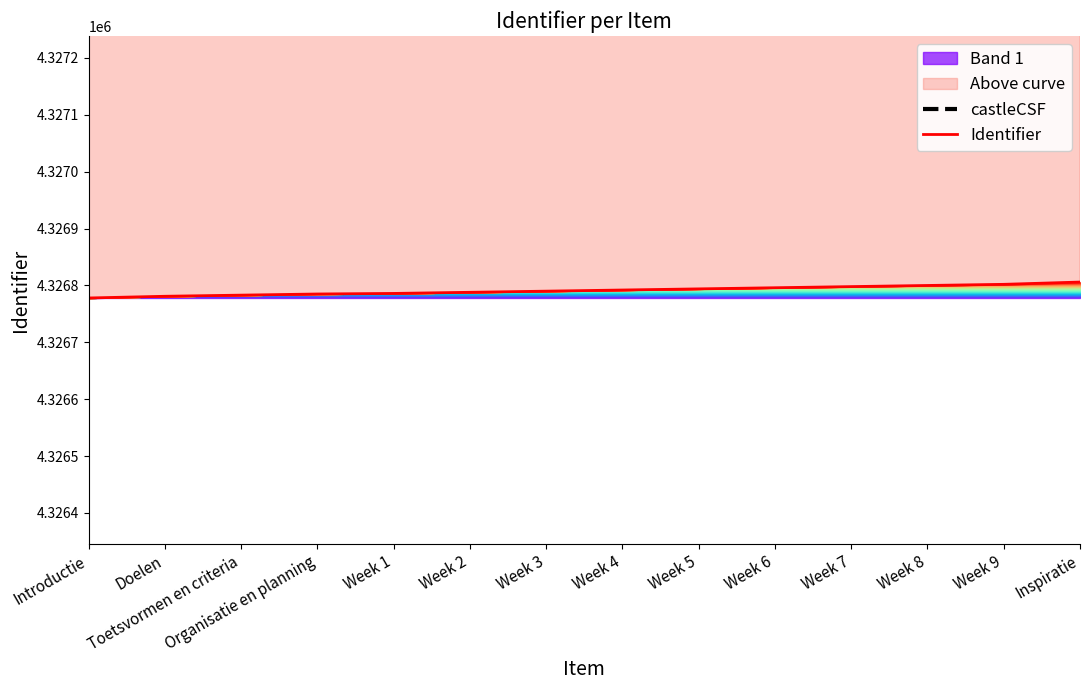

What is the average value of the castleCSF series?

4283537.9